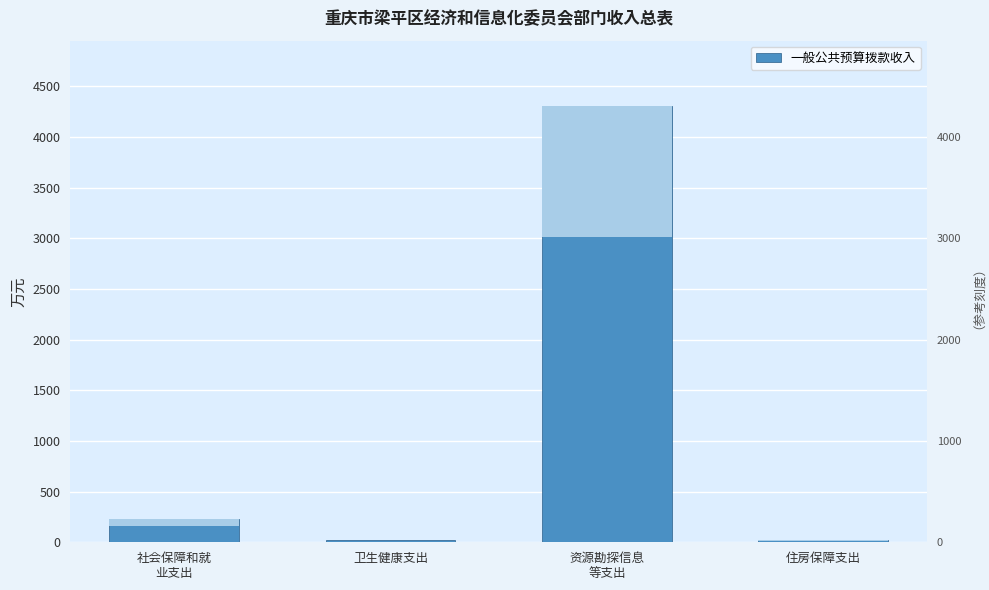

Rank the categories by value from highest to lowest.

资源勘探信息
等支出, 社会保障和就
业支出, 卫生健康支出, 住房保障支出